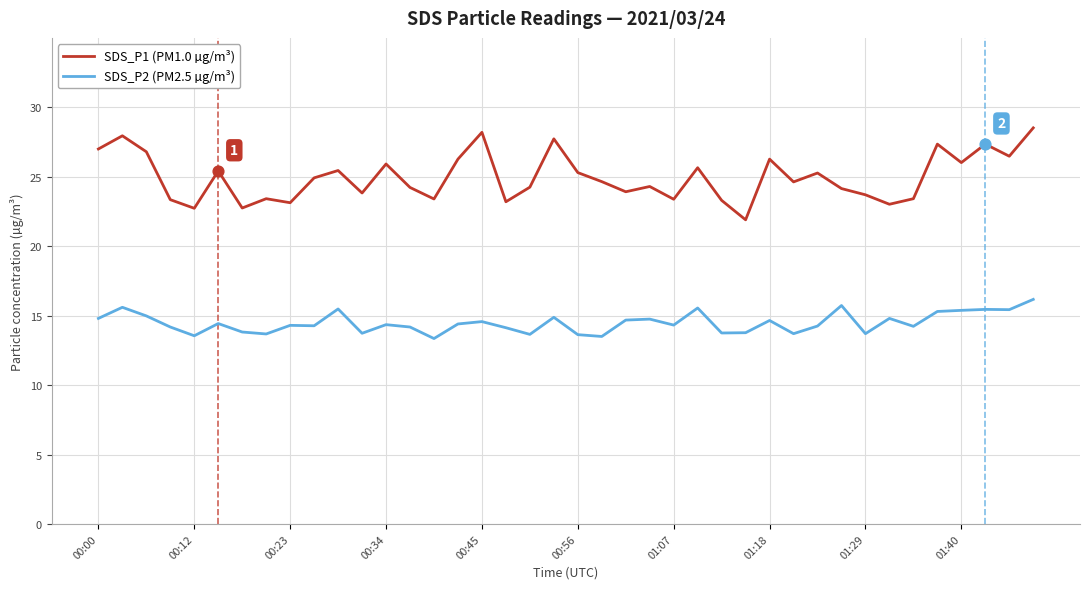

Which series has the largest total across all categories?

SDS_P1 (PM1.0 µg/m³)